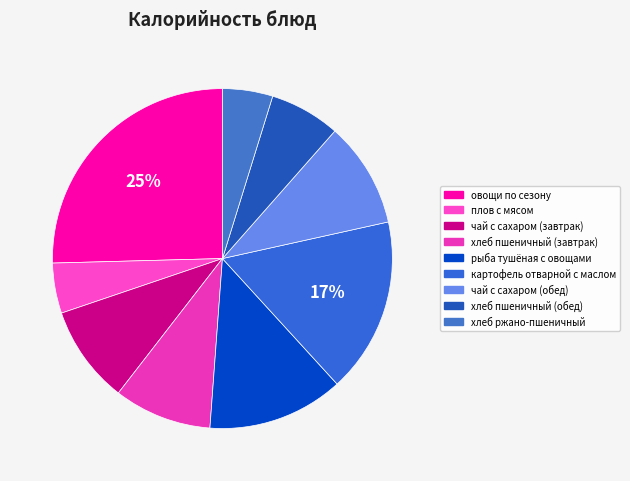

Count the number of slices in the pie.

9